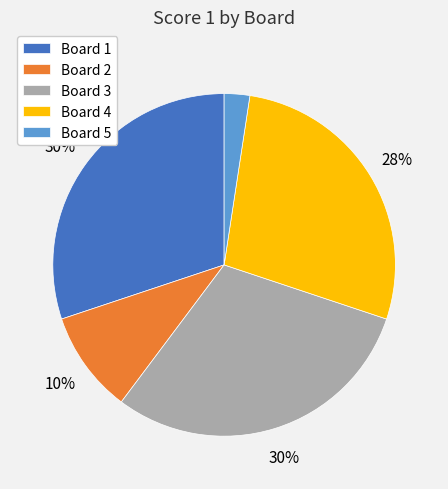

True or false: Board 2 accounts for 19% of the total.

False